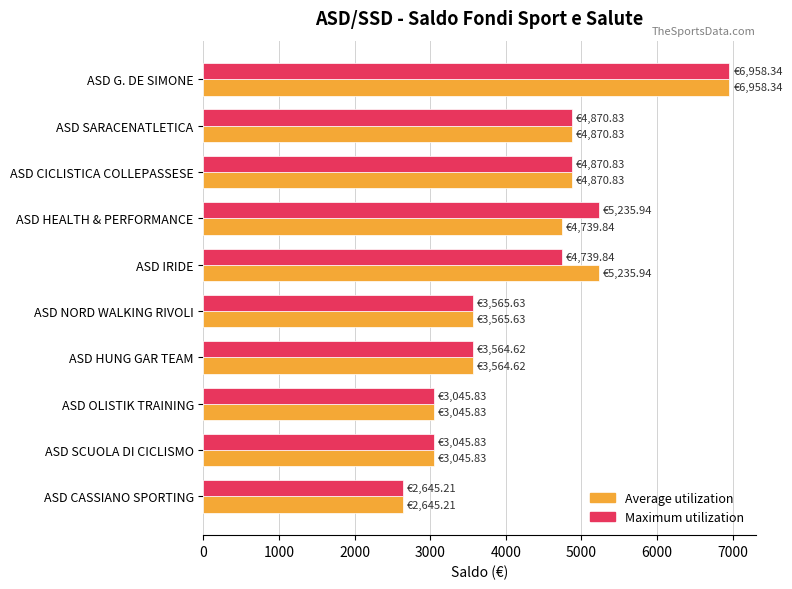

What is the average value of the Maximum utilization series?

4254.3